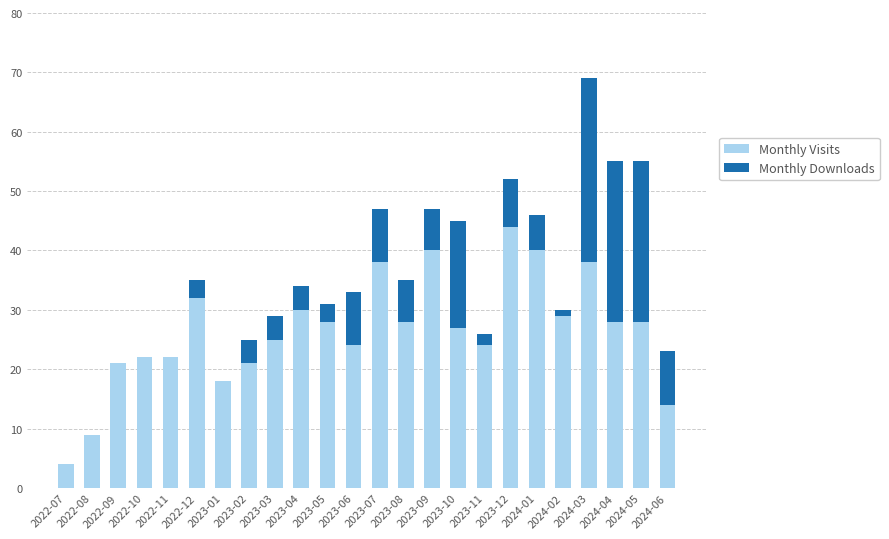

At which label does Monthly Visits reach its peak?

2023-12